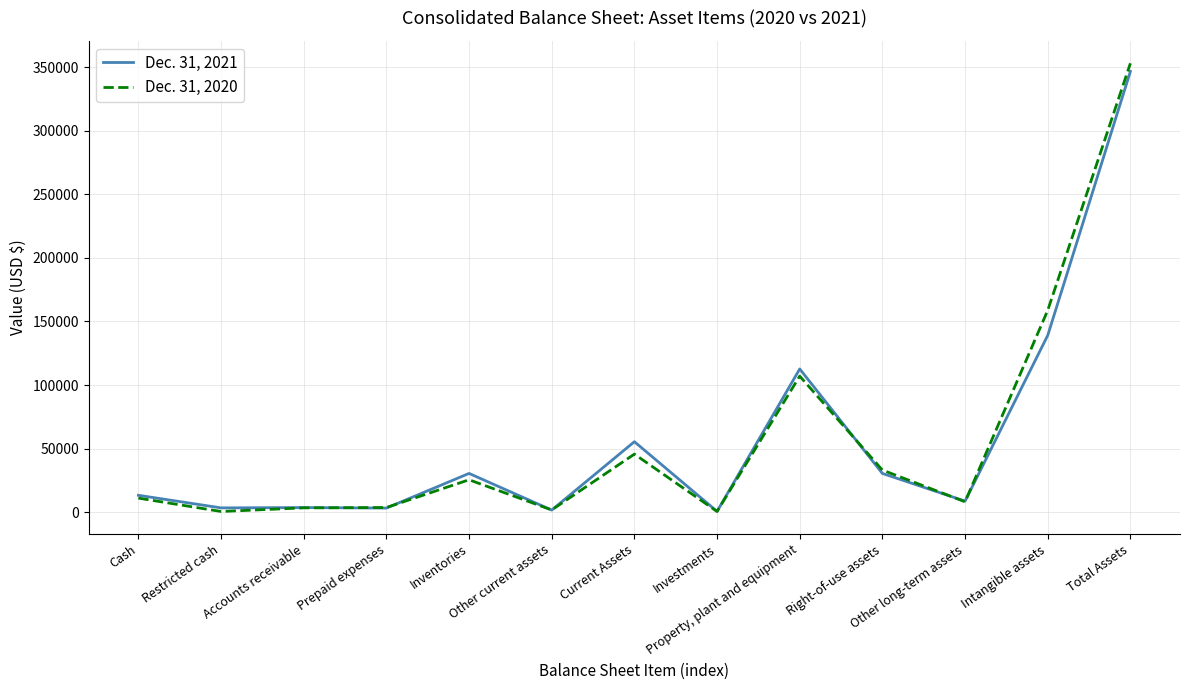

What position from the right is Inventories?

9